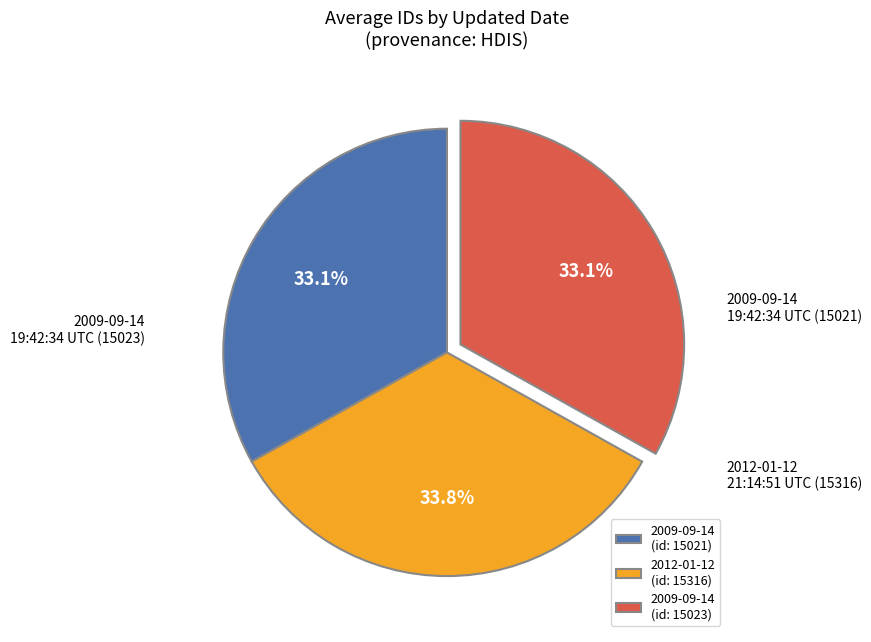

Which slice is the largest?

2012-01-12 (id: 15316)